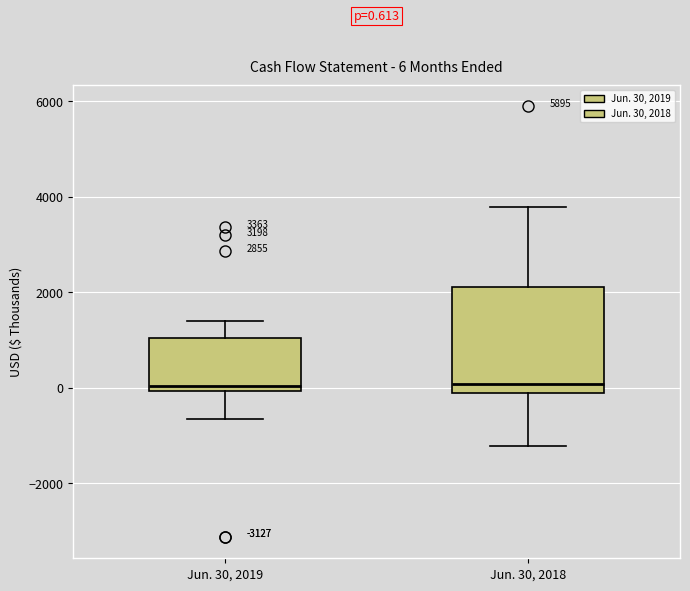

Which box is the tallest, from its lower edge to its upper edge?

Jun. 30, 2018